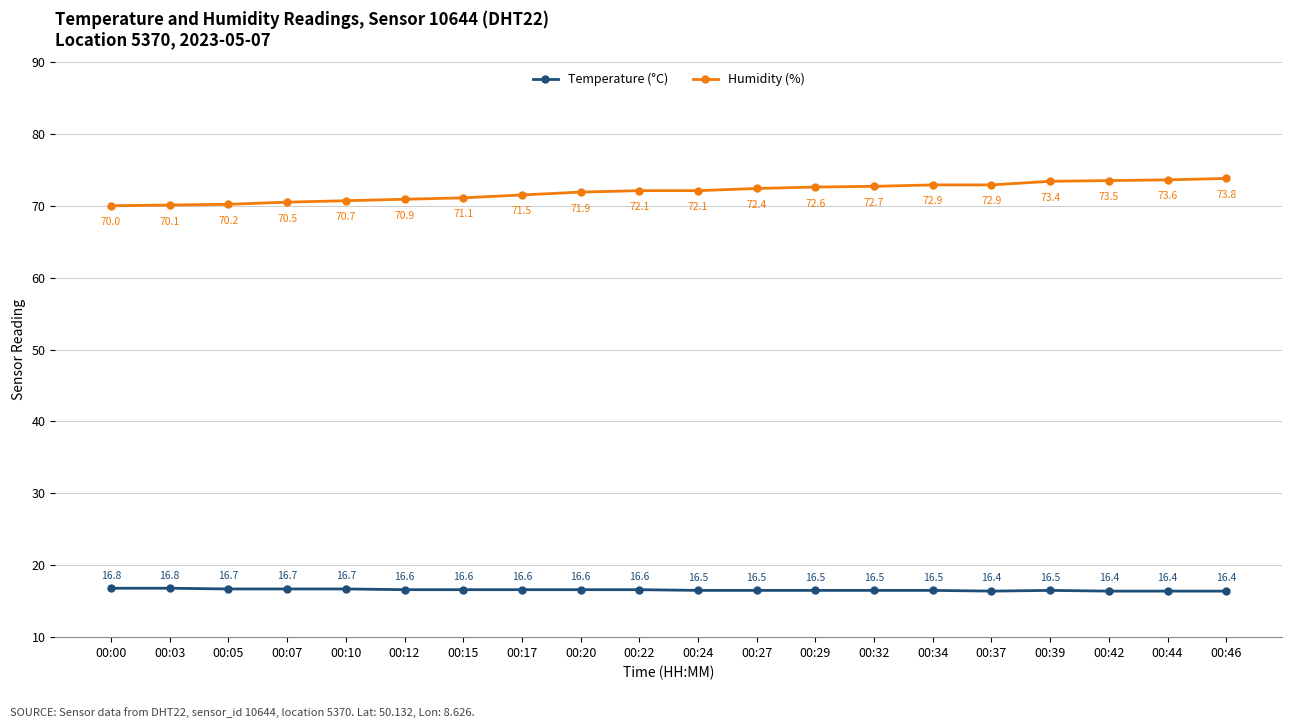

How many series are shown in this chart?

2